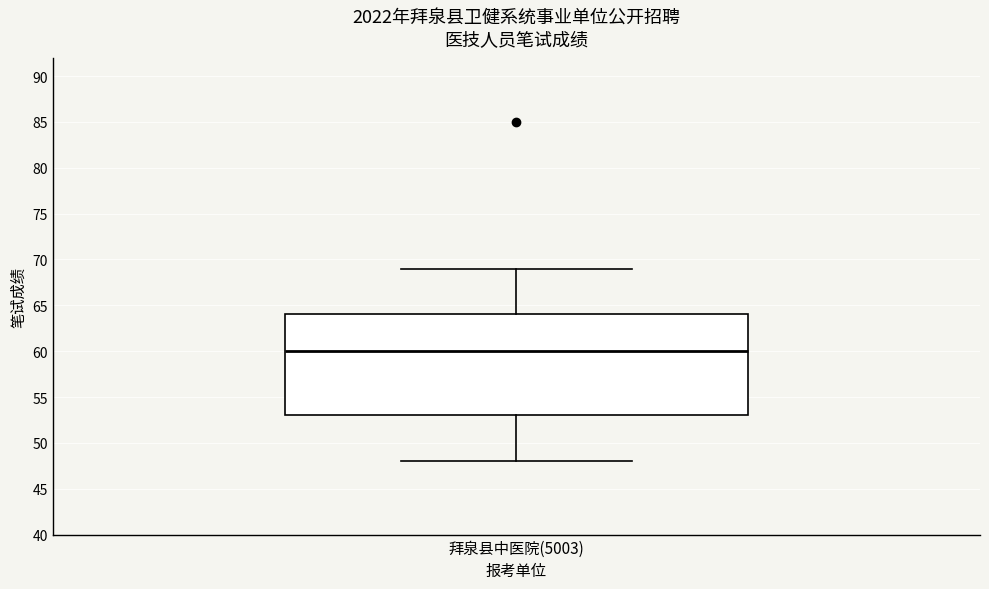

Read this box plot against the y-axis: the position of the median line, the range covered by the box, and the ends of both whiskers. The values are not printed on the chart, so give them approximately, as read against the axis.

median 60, box 53 to 64, whiskers 48 to 69